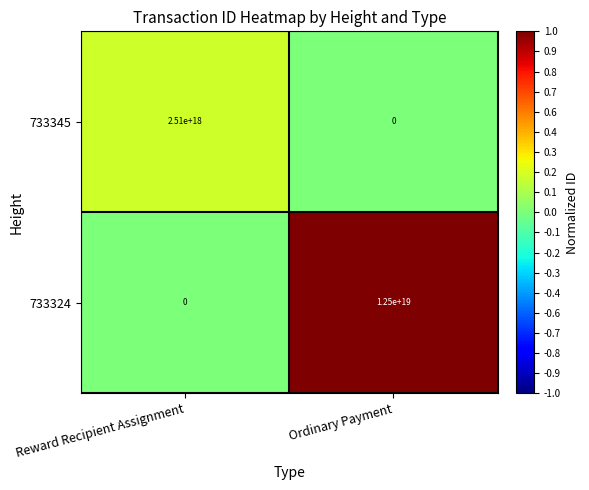

The value of 733345 at Ordinary Payment is 0. True or false?

True